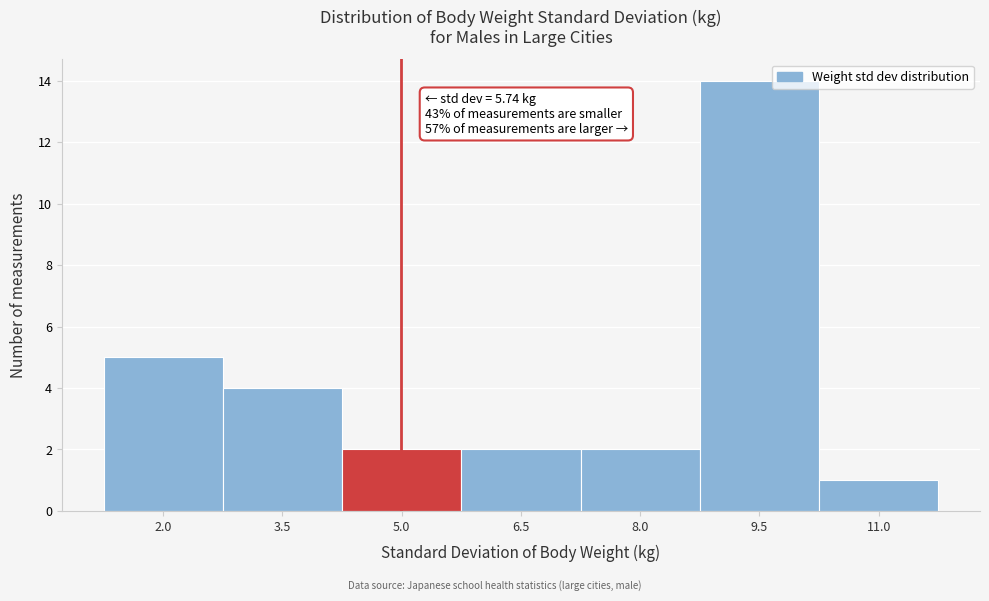

Reading left to right, transcribe all the data shown in this chart.

5	4	2	2	2	14	1